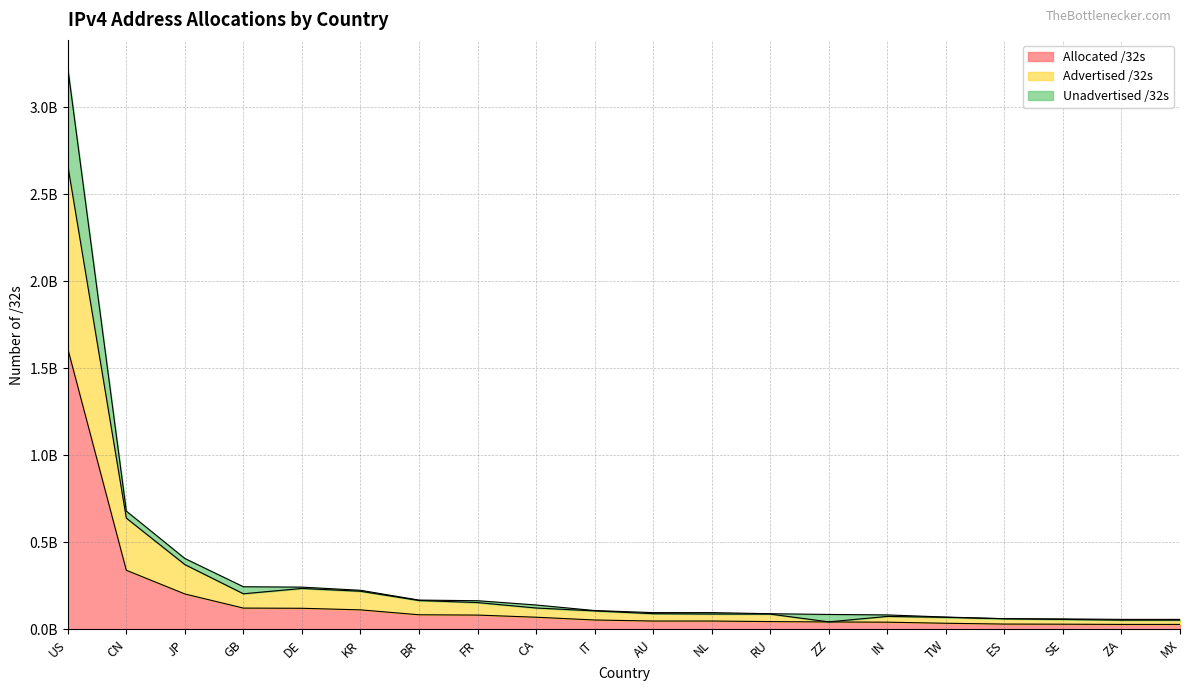

Rank the categories by Allocated /32s value from lowest to highest.

MX, ZA, SE, ES, TW, IN, ZZ, RU, NL, AU, IT, CA, FR, BR, KR, DE, GB, JP, CN, US